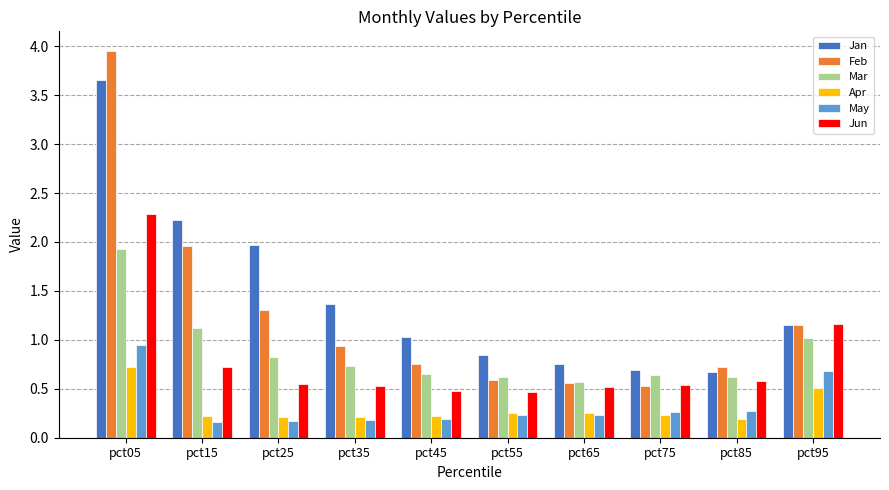

At which label does Feb reach its peak?

pct05